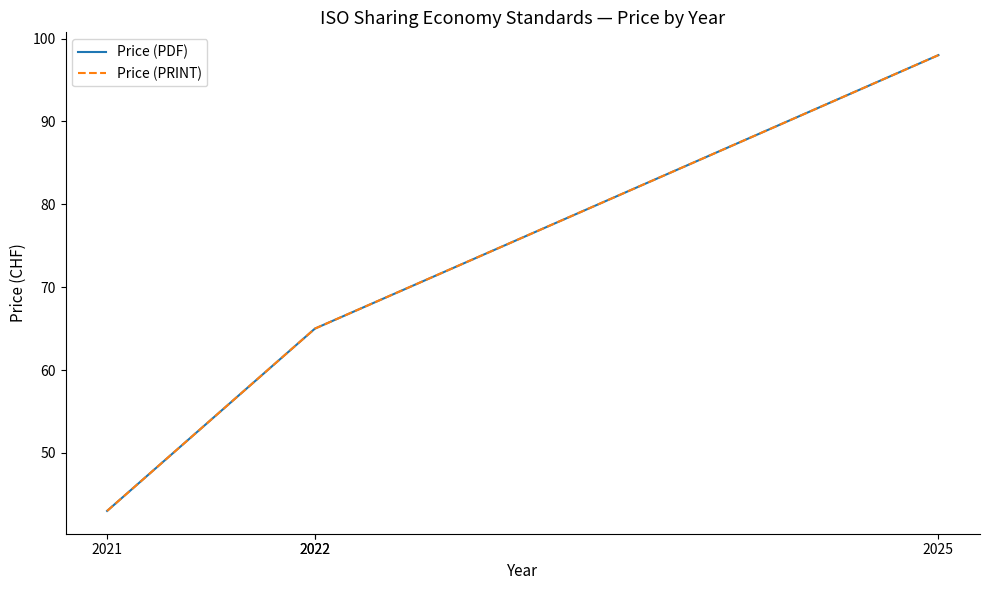

The Price (PDF) series shows 65 at 2022. True or false?

True